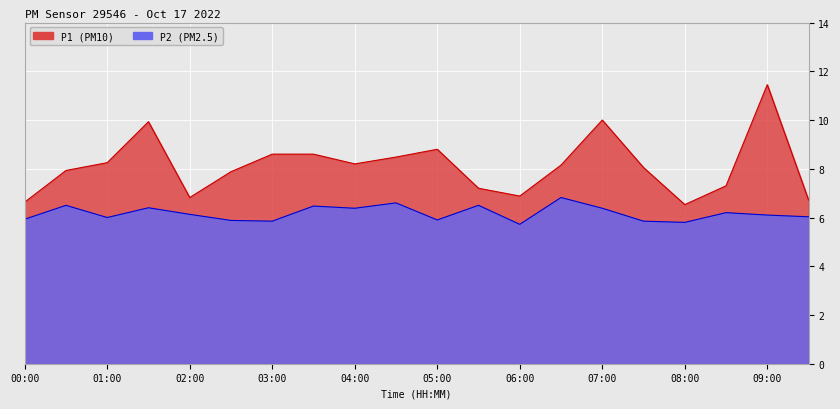

What is the spread (max minus min) of values at 04:30?

1.9